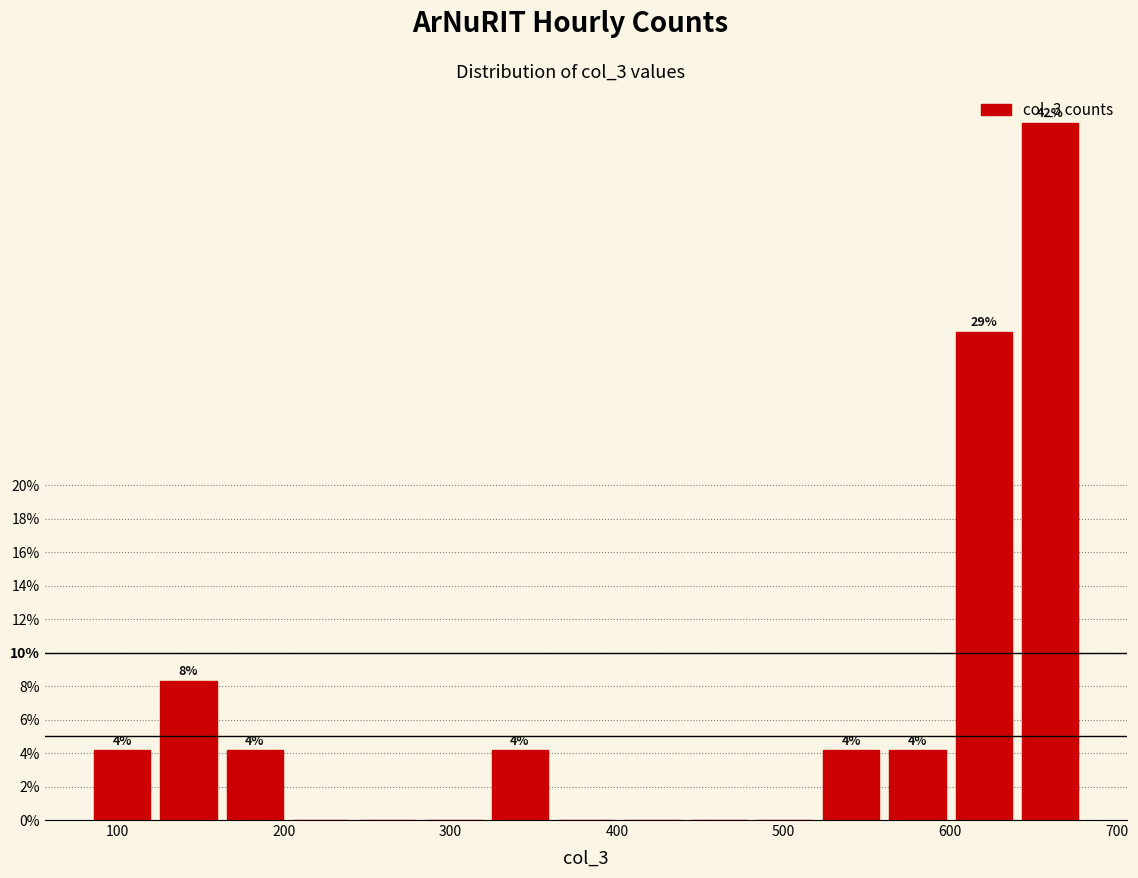

Read against the x-axis, roughly where is the centre of the tallest bar?

660